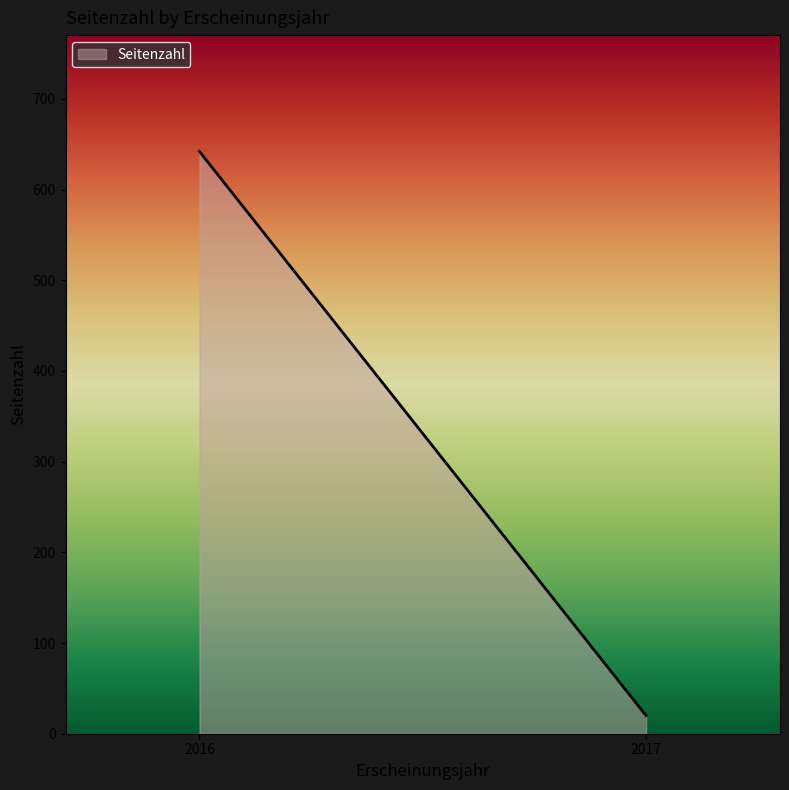

Reading left to right, extract all data points from this chart.

2016=642	2017=20